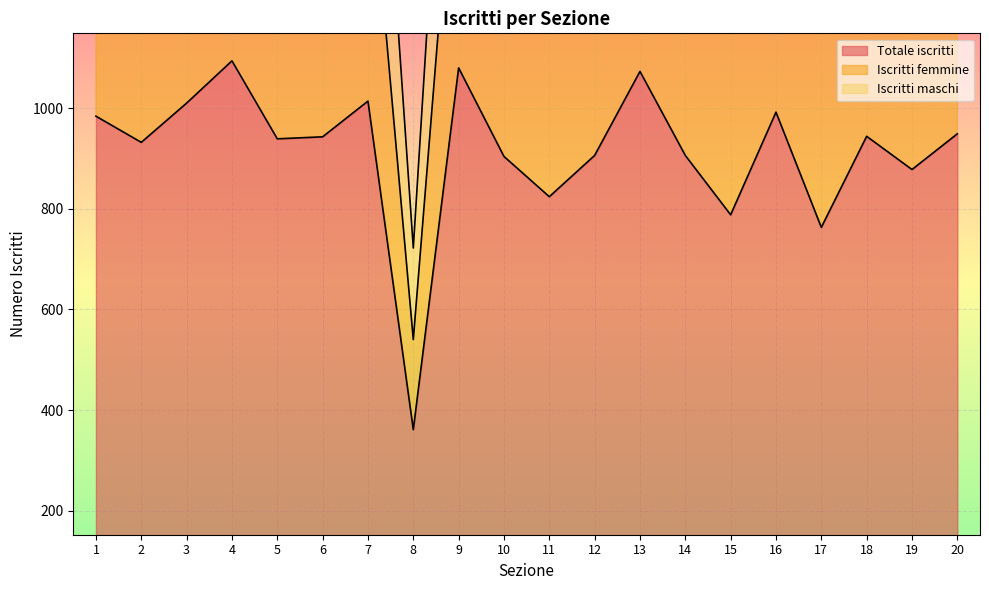

Which series has the largest range (max minus min)?

Iscritti femmine